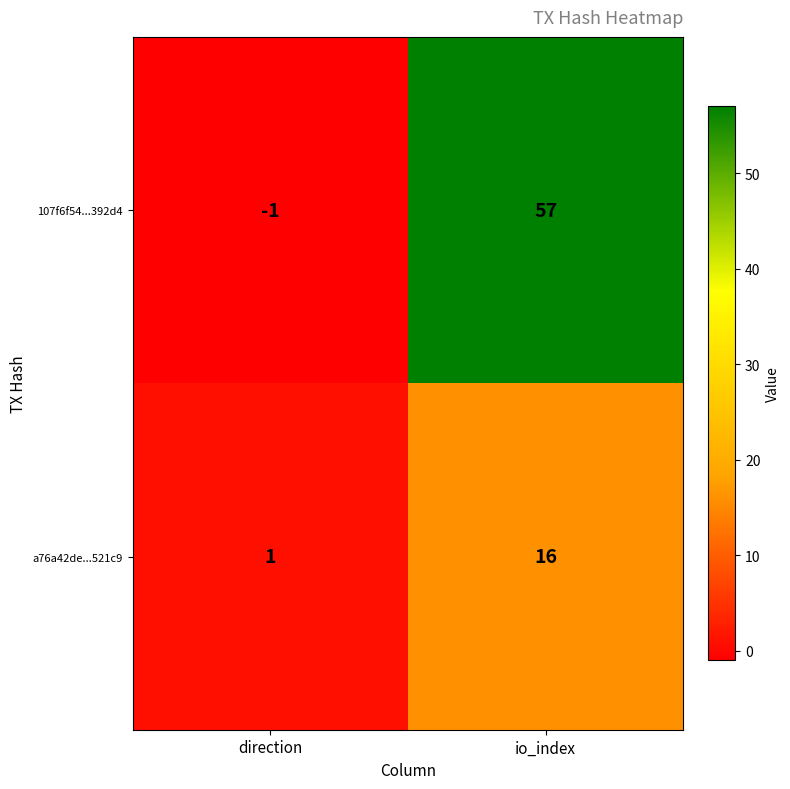

The value of a76a42de...521c9 at direction is 1. True or false?

True